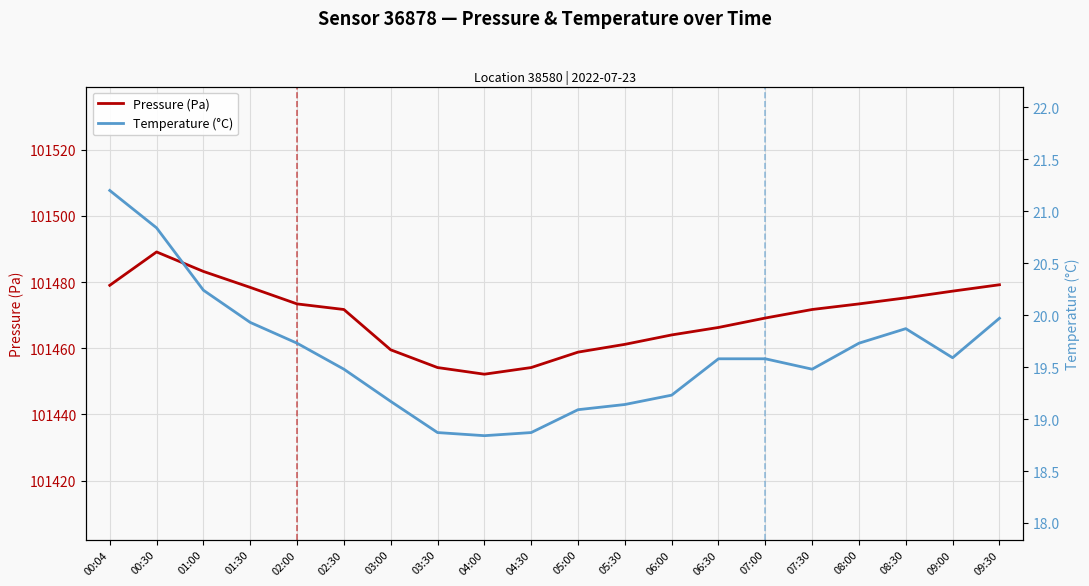

Rank the series at 06:30 from lowest to highest value.

Temperature (°C), Pressure (Pa)